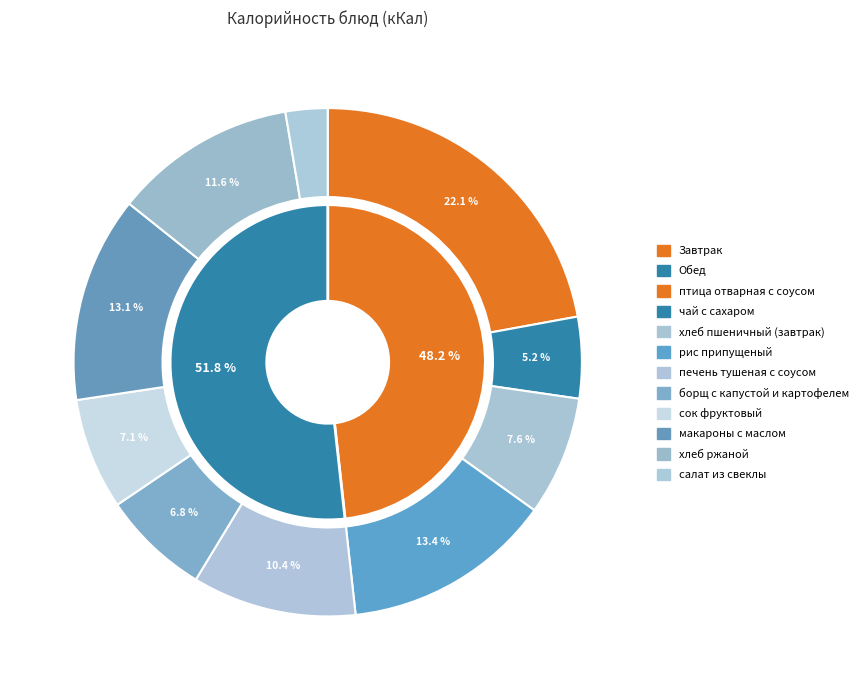

Between птица отварная с соусом and рис припущеный, which is larger?

птица отварная с соусом